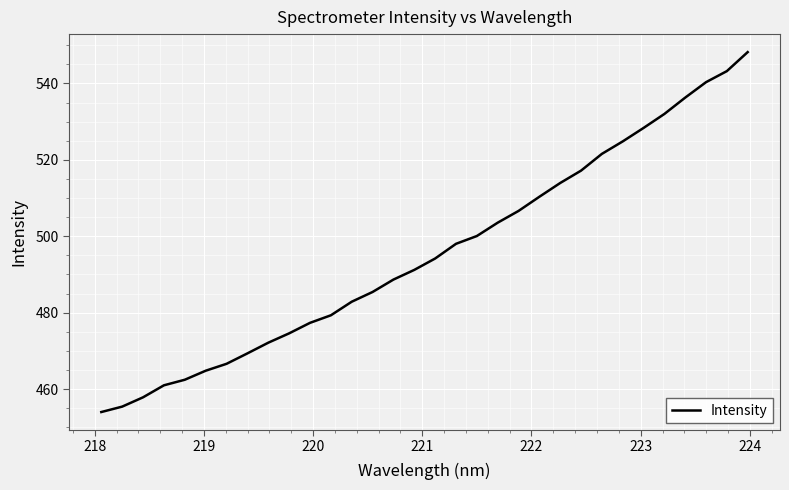

Does the chart have visible grid lines?

Yes